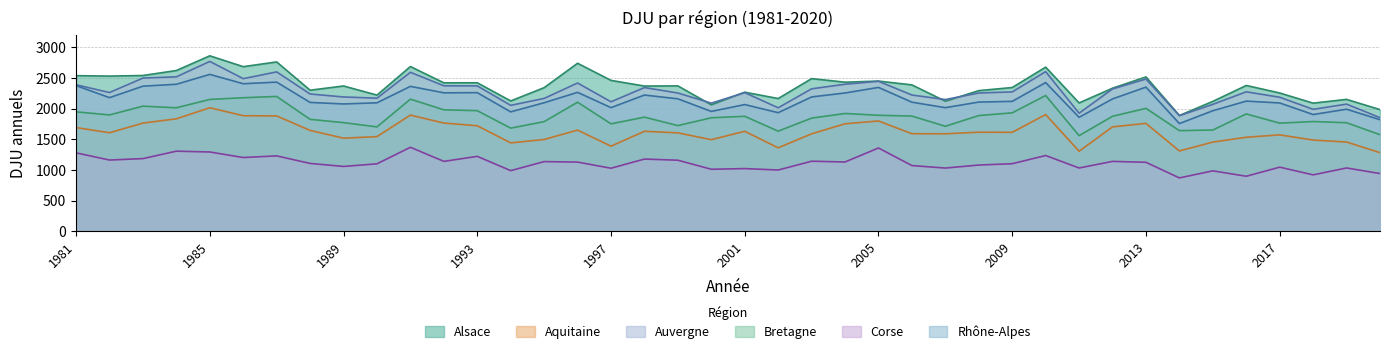

What is the minimum value shown in the chart?

869.4